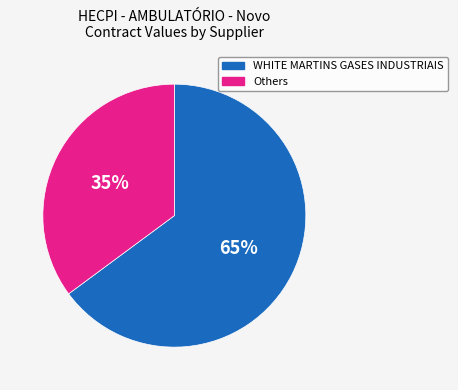

To the nearest percent, what is the difference between the largest and smallest slice percentages?

30%